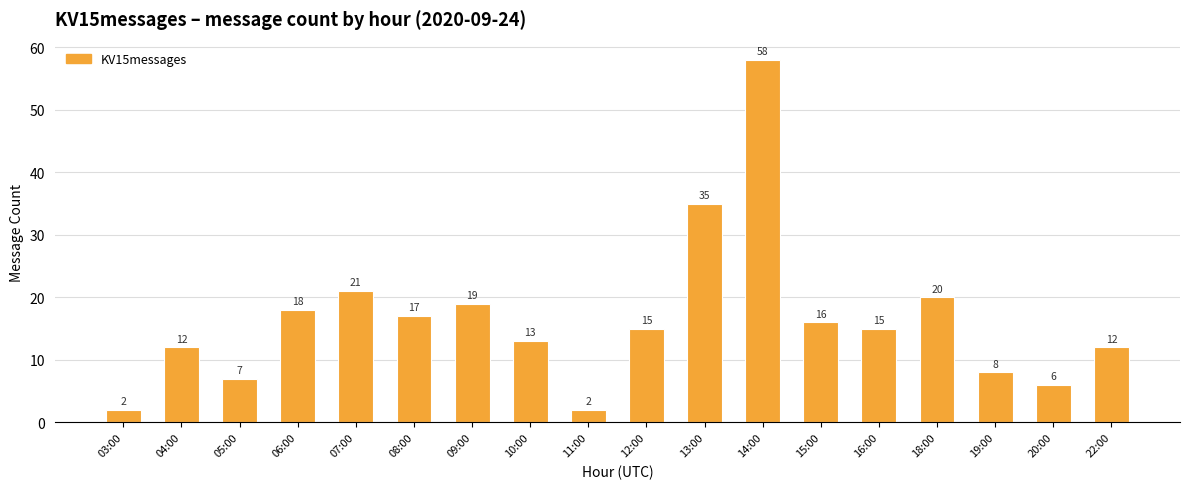

True or false: the data shows 9 at 20:00.

False